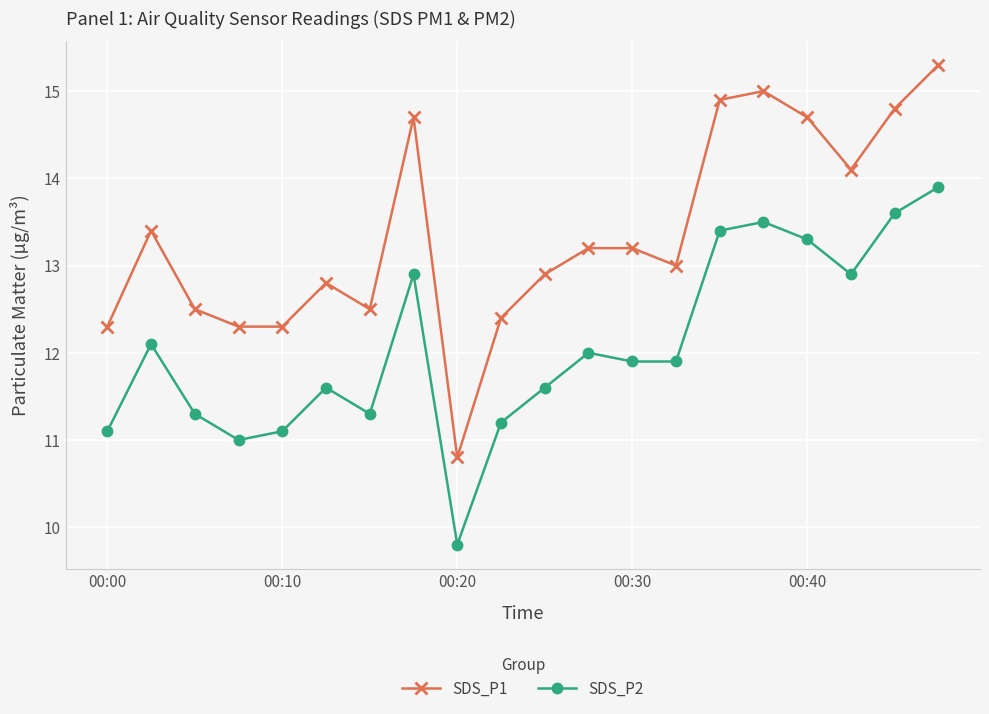

True or false: SDS_P2 has more than 2 points higher than both neighbors.

True